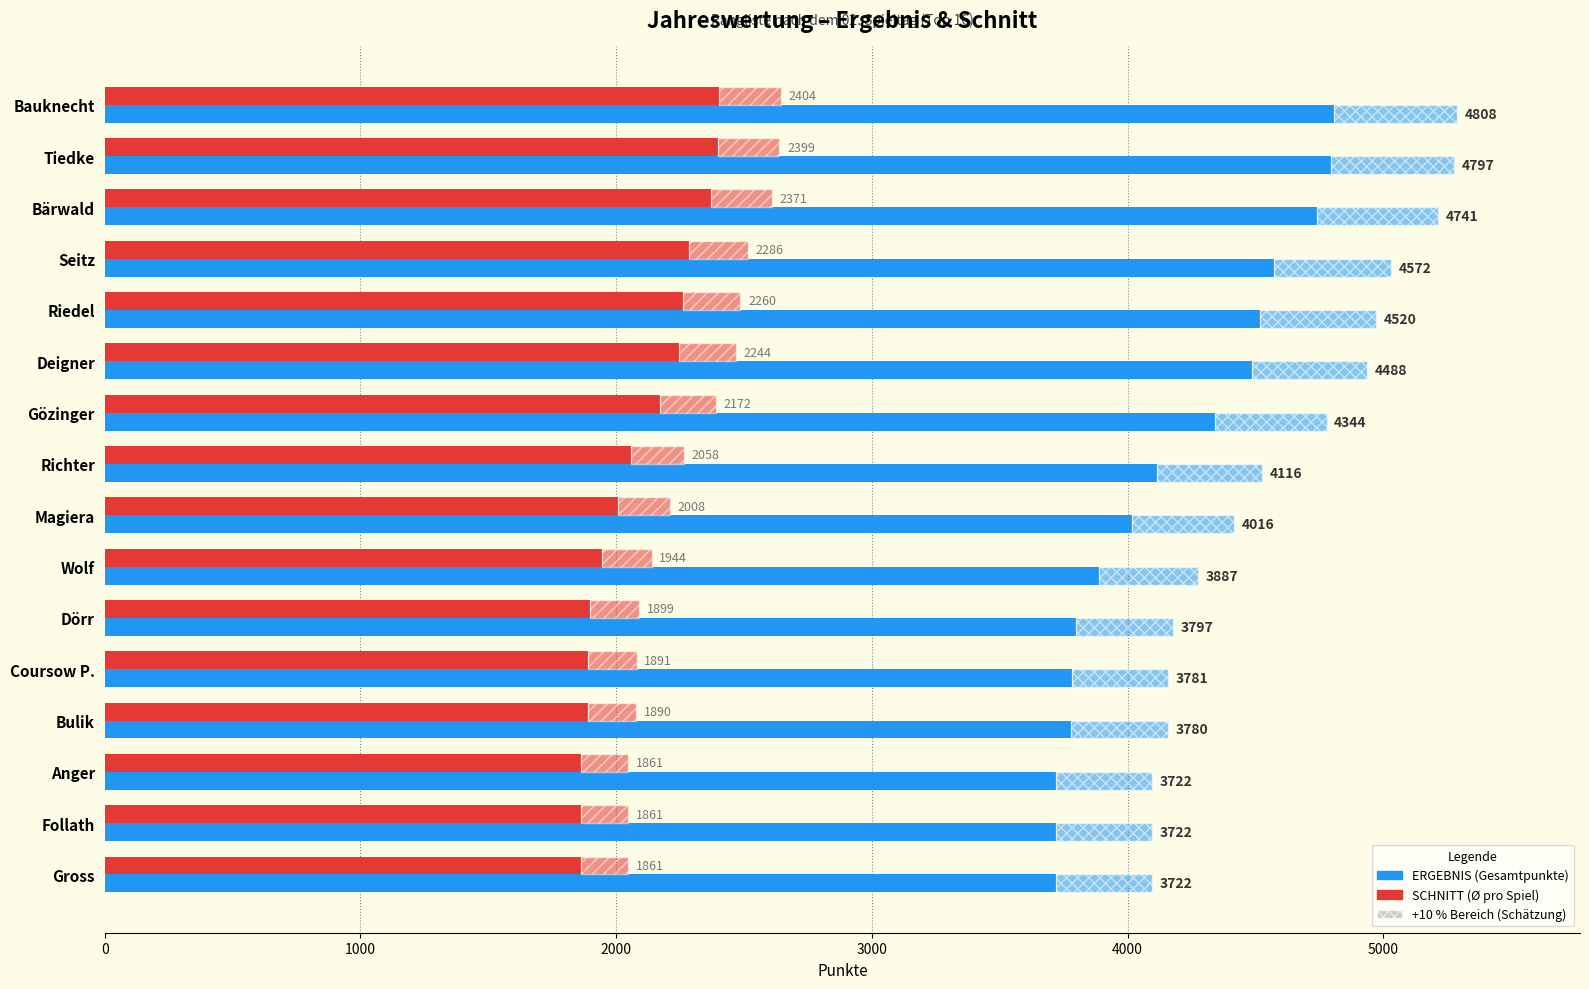

What is the average value of the ERGEBNIS series?

4176